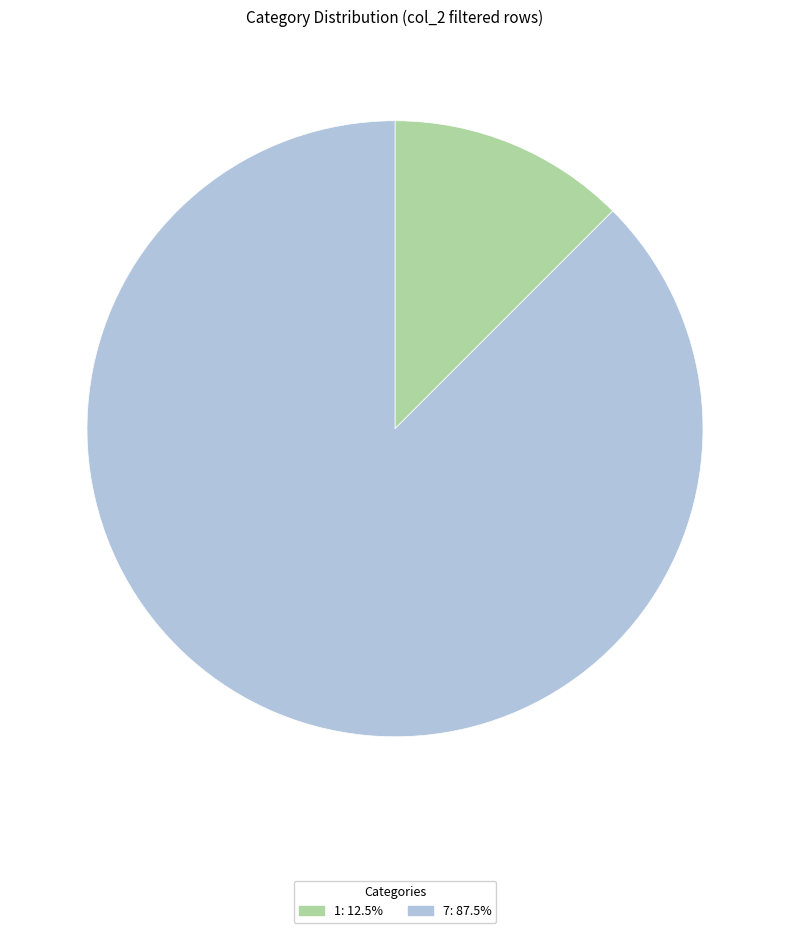

Is there any slice that represents more than half of the pie?

Yes